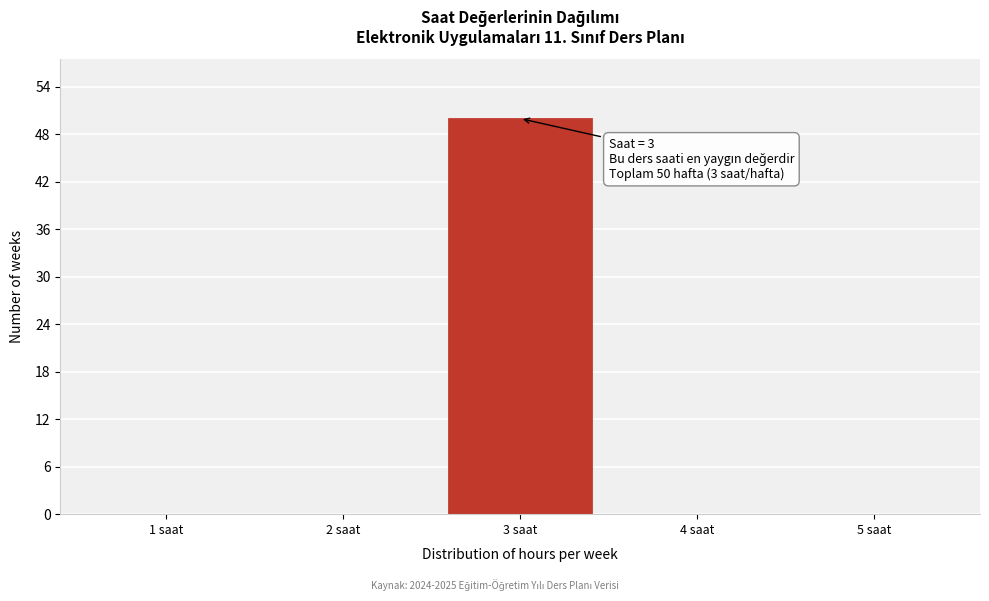

Reading left to right, what are all the values shown in this chart?

1 saat=0	2 saat=0	3 saat=50	4 saat=0	5 saat=0